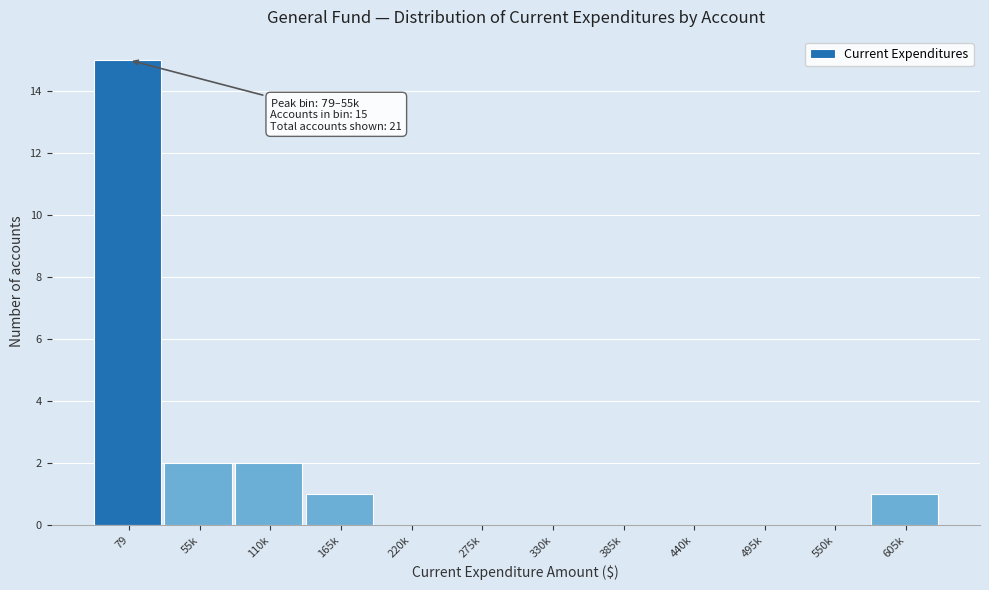

Reading right to left, transcribe all the data shown in this chart.

605k=1	550k=0	495k=0	440k=0	385k=0	330k=0	275k=0	220k=0	165k=1	110k=2	55k=2	79=15